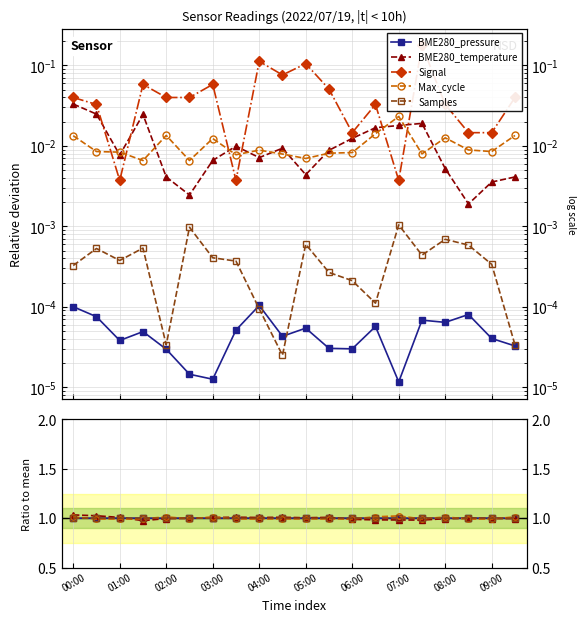

What is the label of the 4th point from the left?

03:00